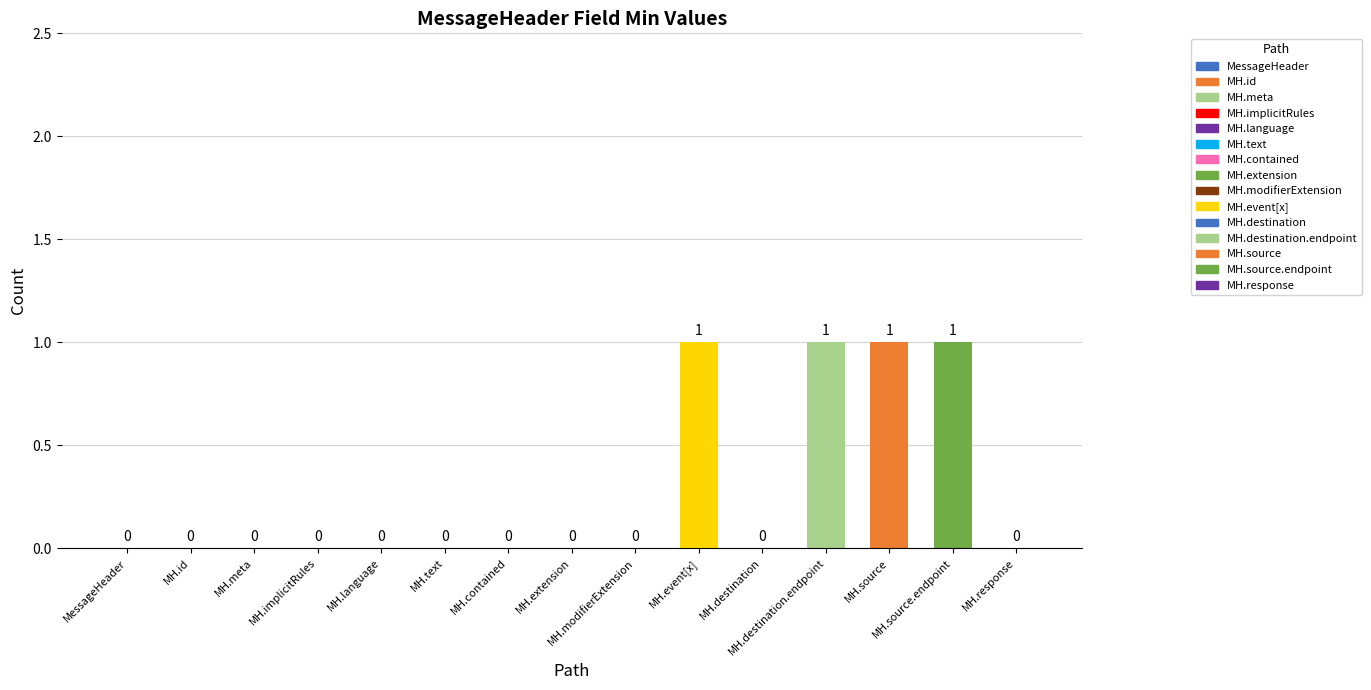

What is the sum of all values?

4